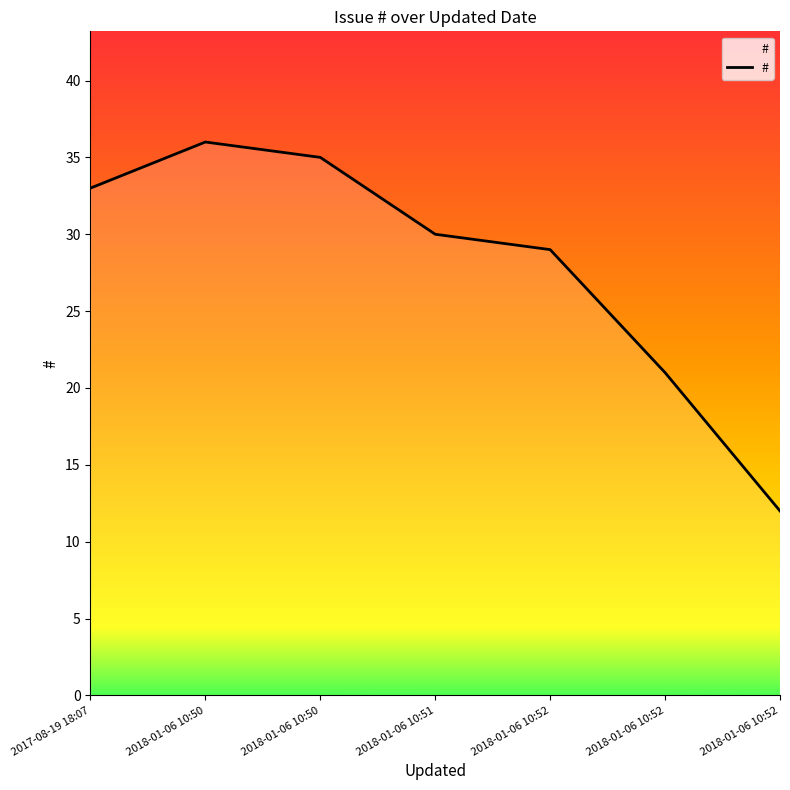

True or false: the data has more than 0 interior local peaks.

True